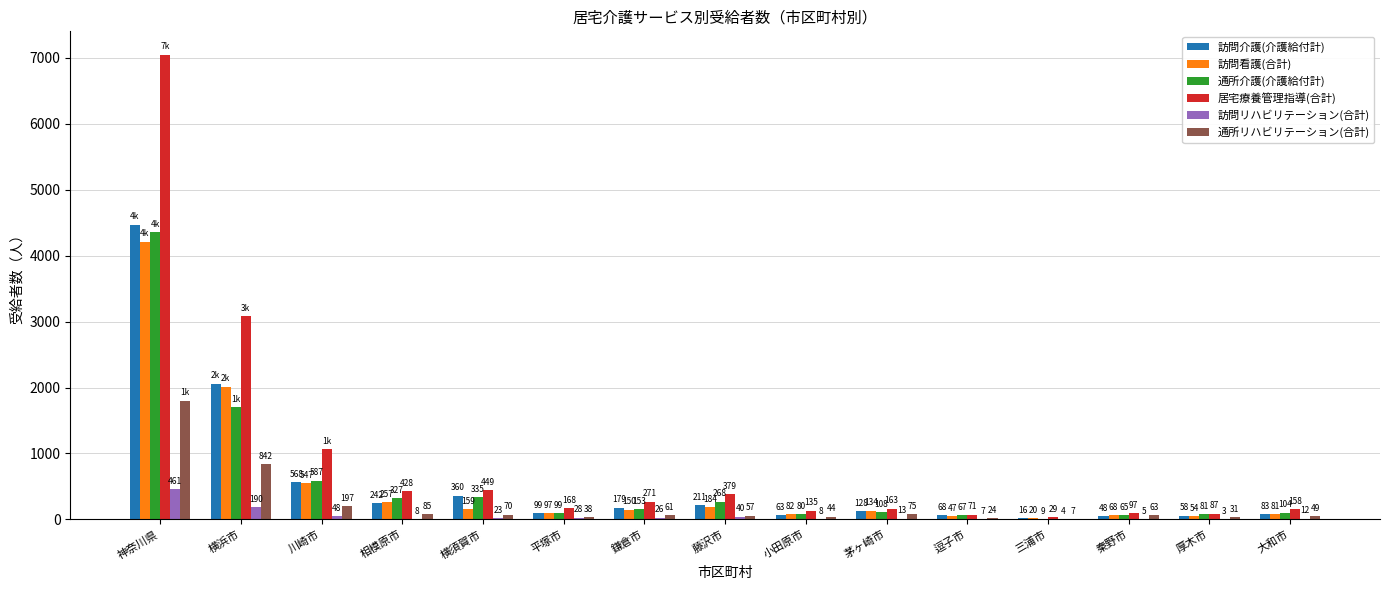

Count the number of categories in the chart.

15